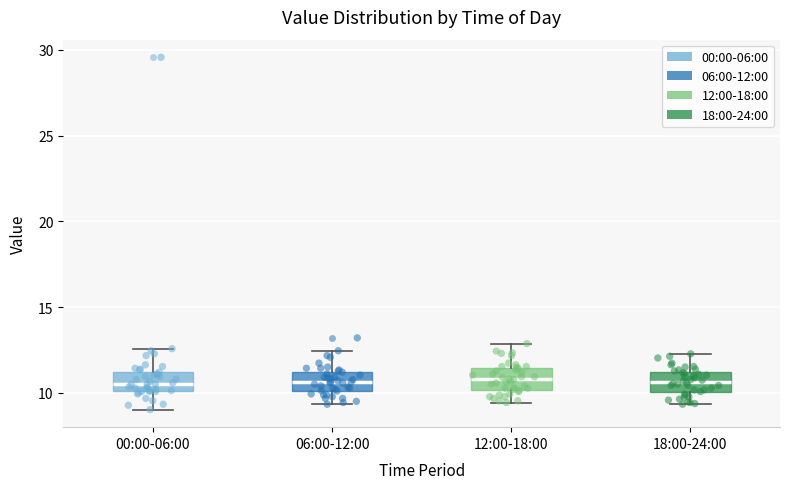

Reading left to right, read every box against the y-axis: the position of its median line, the range the box covers, and the ends of its whiskers. The values are not printed on the chart, so give them approximately, as read against the axis.

00:00-06:00: median 10.5, box 10.0 to 11.0, whiskers 9.0 to 12.5
06:00-12:00: median 10.5, box 10.0 to 11.0, whiskers 9.5 to 12.5
12:00-18:00: median 11.0, box 10.0 to 11.5, whiskers 9.5 to 13.0
18:00-24:00: median 10.5, box 10.0 to 11.0, whiskers 9.5 to 12.5